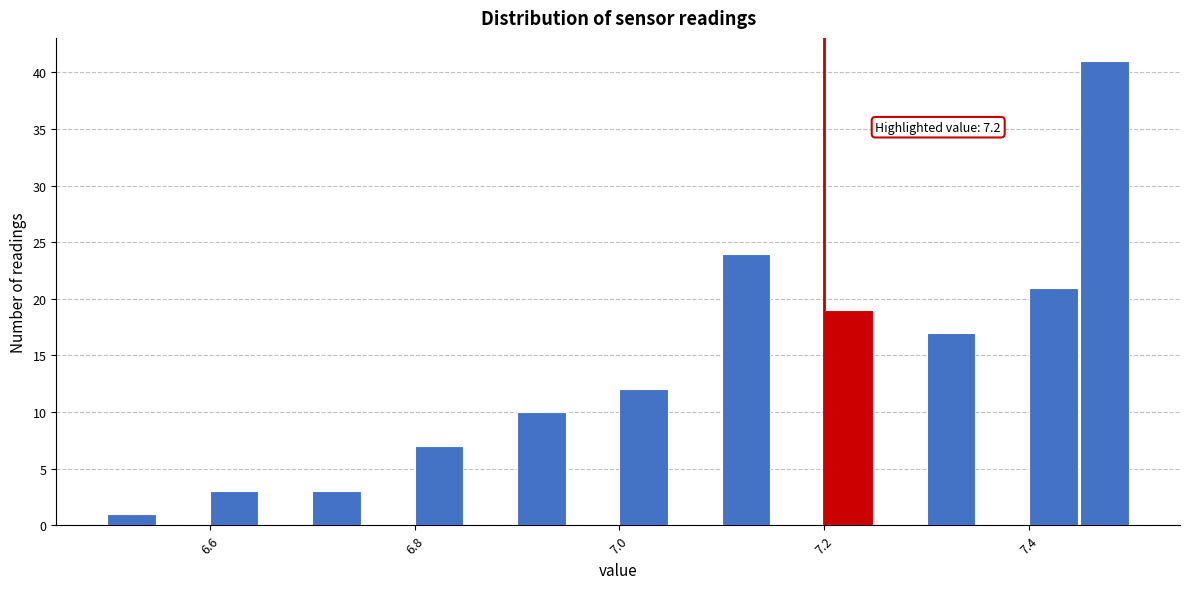

Read against the x-axis, roughly where is the centre of the tallest bar?

7.48